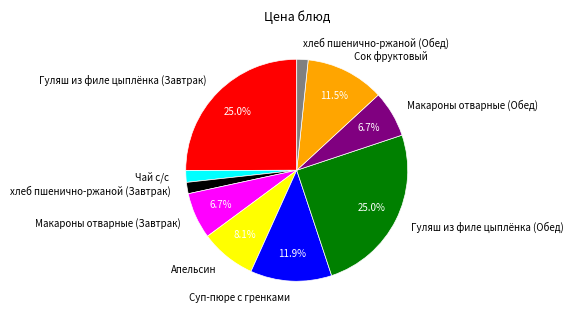

True or false: Гуляш из филе цыплёнка (Завтрак) accounts for 30% of the total.

False